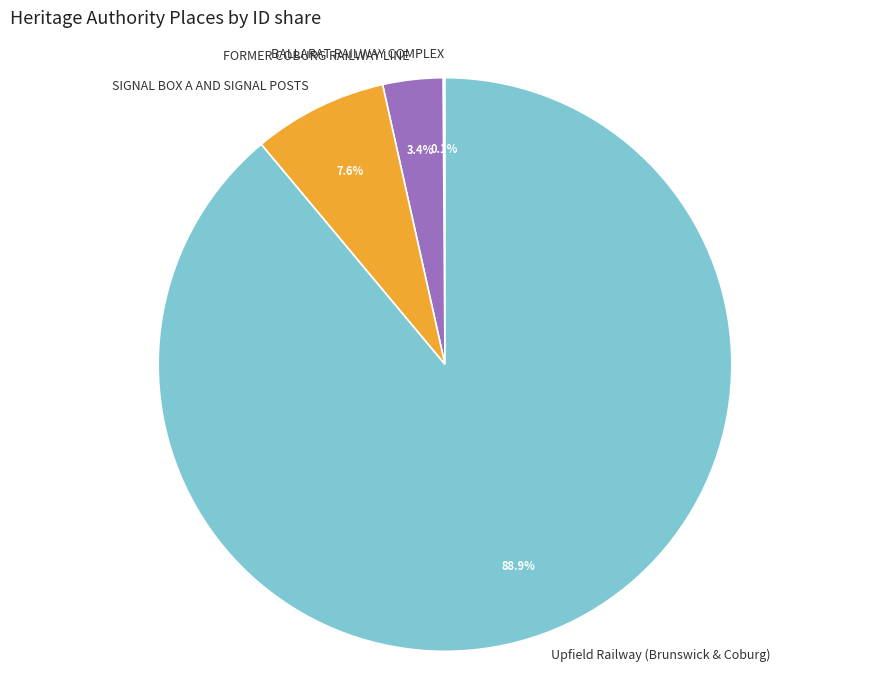

To the nearest percent, what is the difference between the largest and smallest slice percentages?

89%